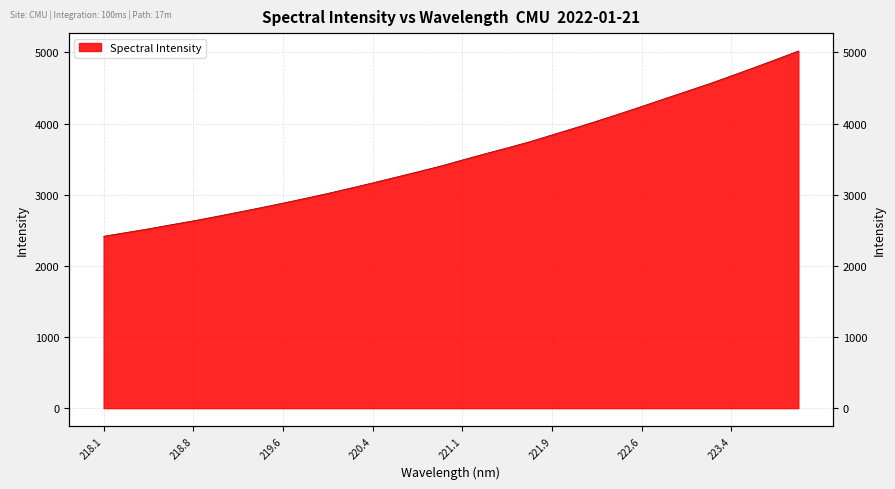

True or false: there are more than 0 points higher than both neighbors.

False